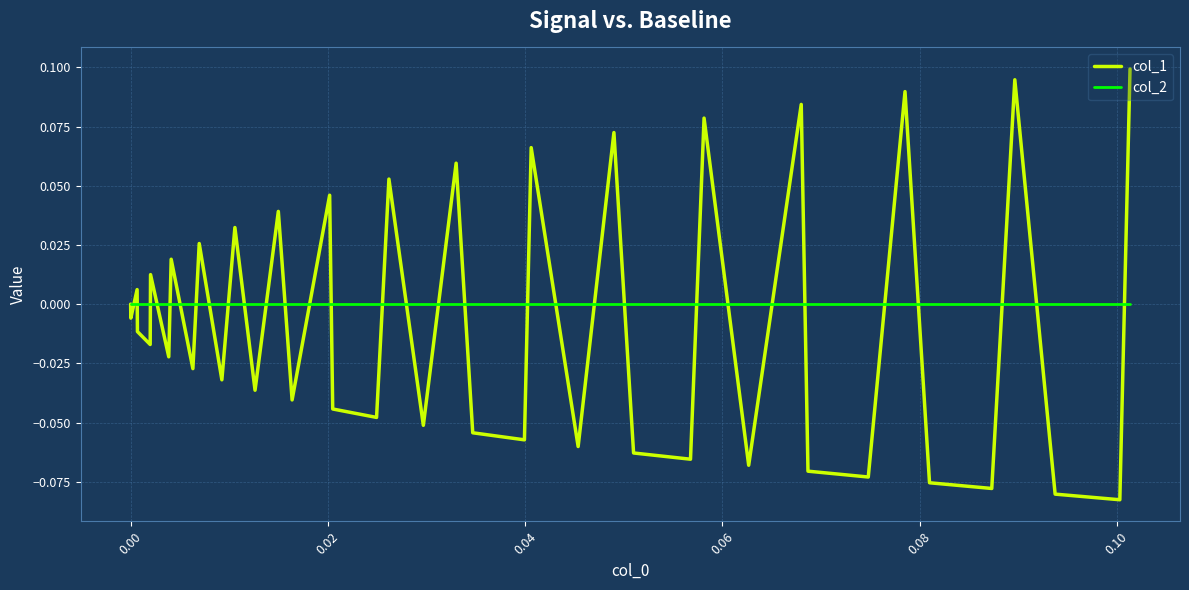

Which series has the largest range (max minus min)?

col_1